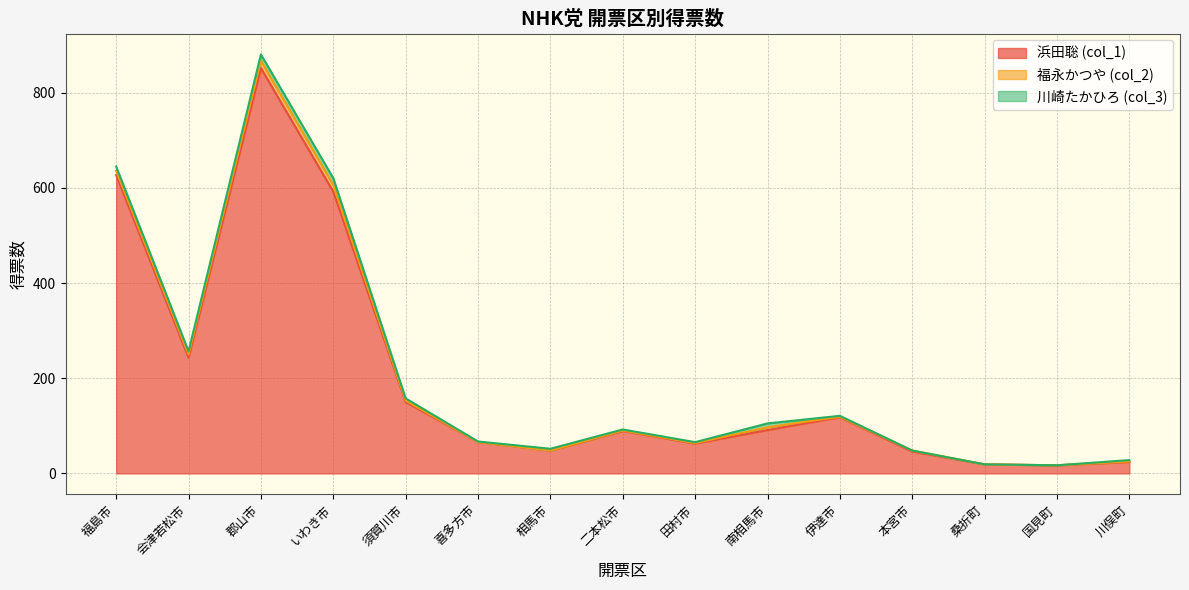

At which category is the sum across all series the highest?

郡山市